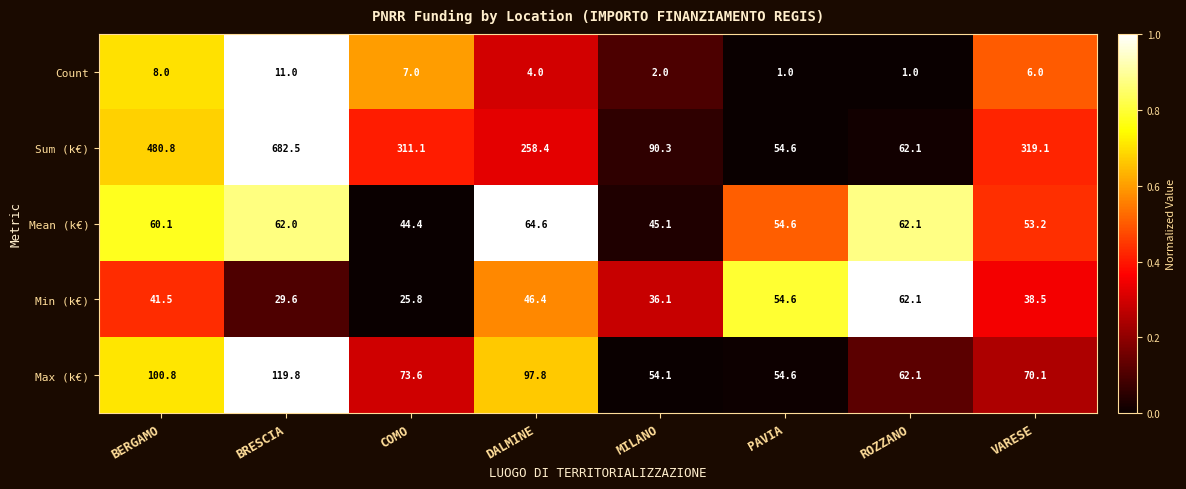

What is the total value across all series at BERGAMO?

691.2